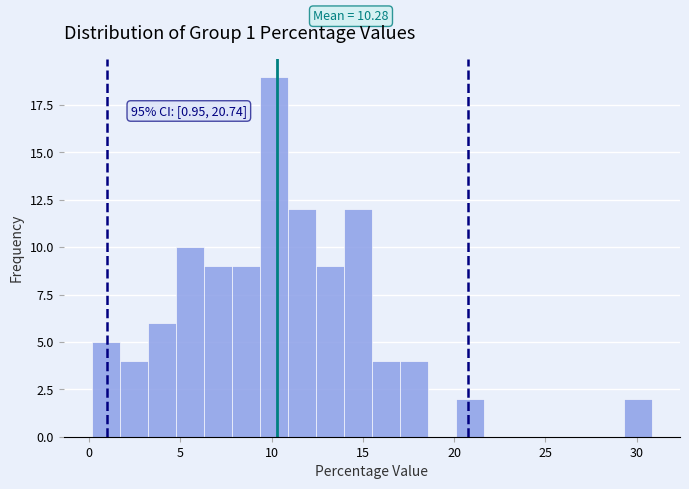

Around what value on the x-axis is the tallest bar? Give the approximate position of its centre, as read against the axis.

10.0